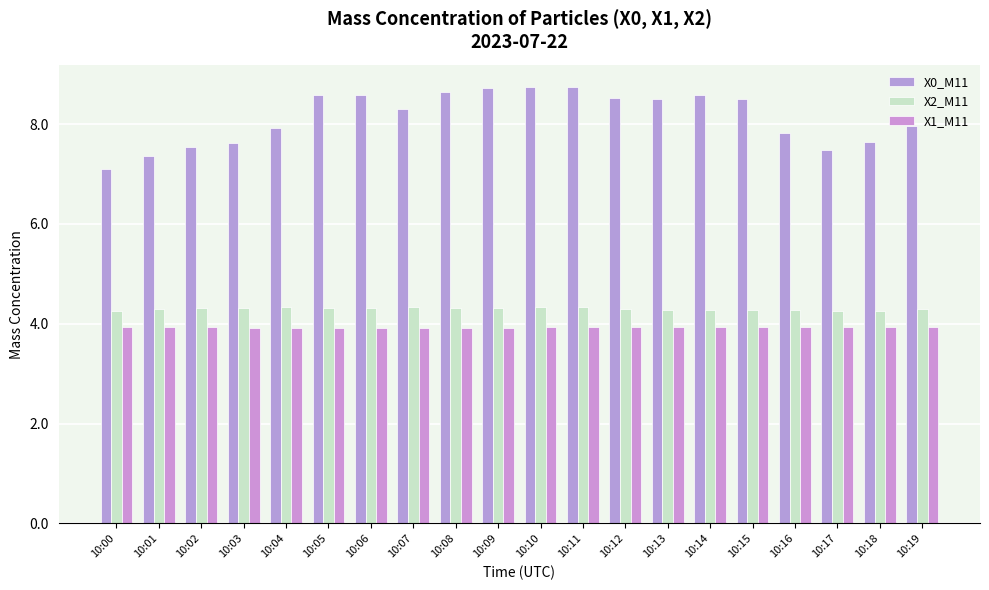

The X2_M11 series shows 4.3 at 10:09. True or false?

True